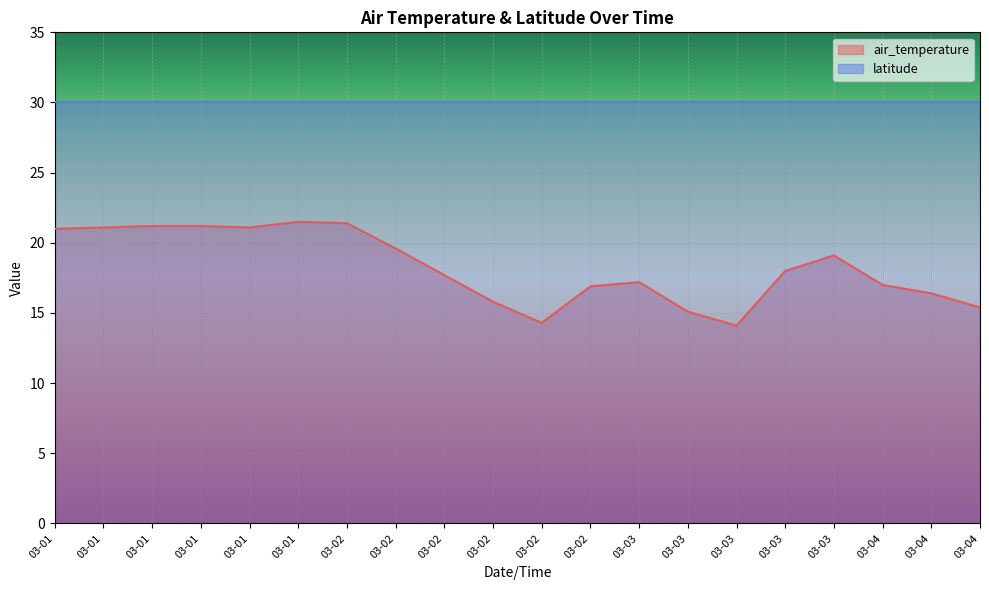

True or false: the data shows 21.4 at 03-02.

True